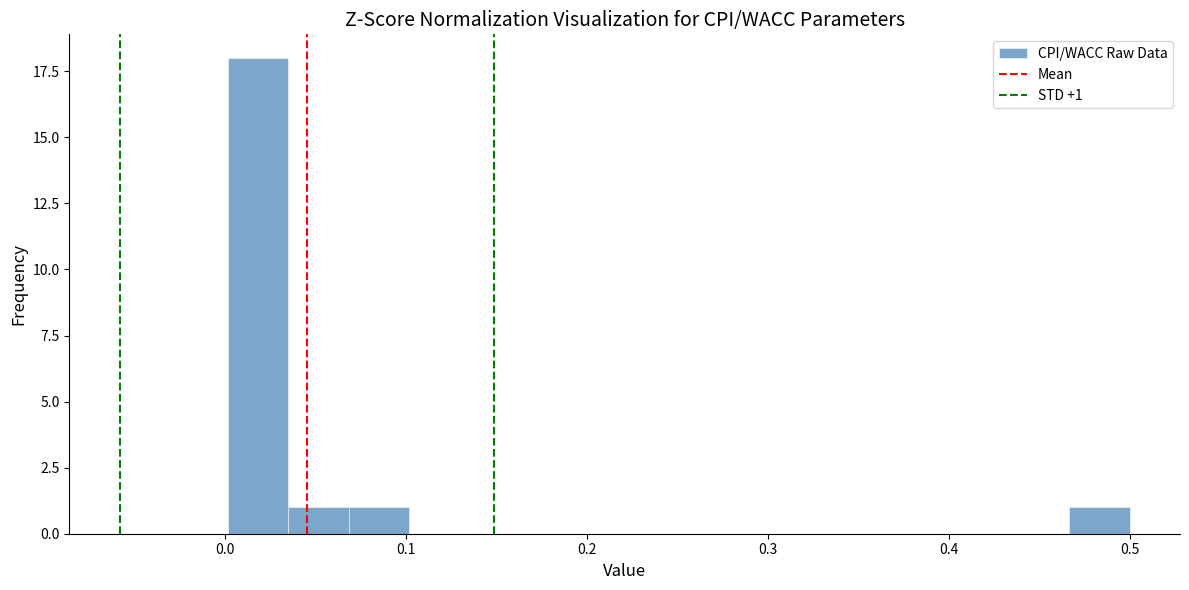

Around what value on the x-axis is the tallest bar? Give the approximate position of its centre, as read against the axis.

0.02